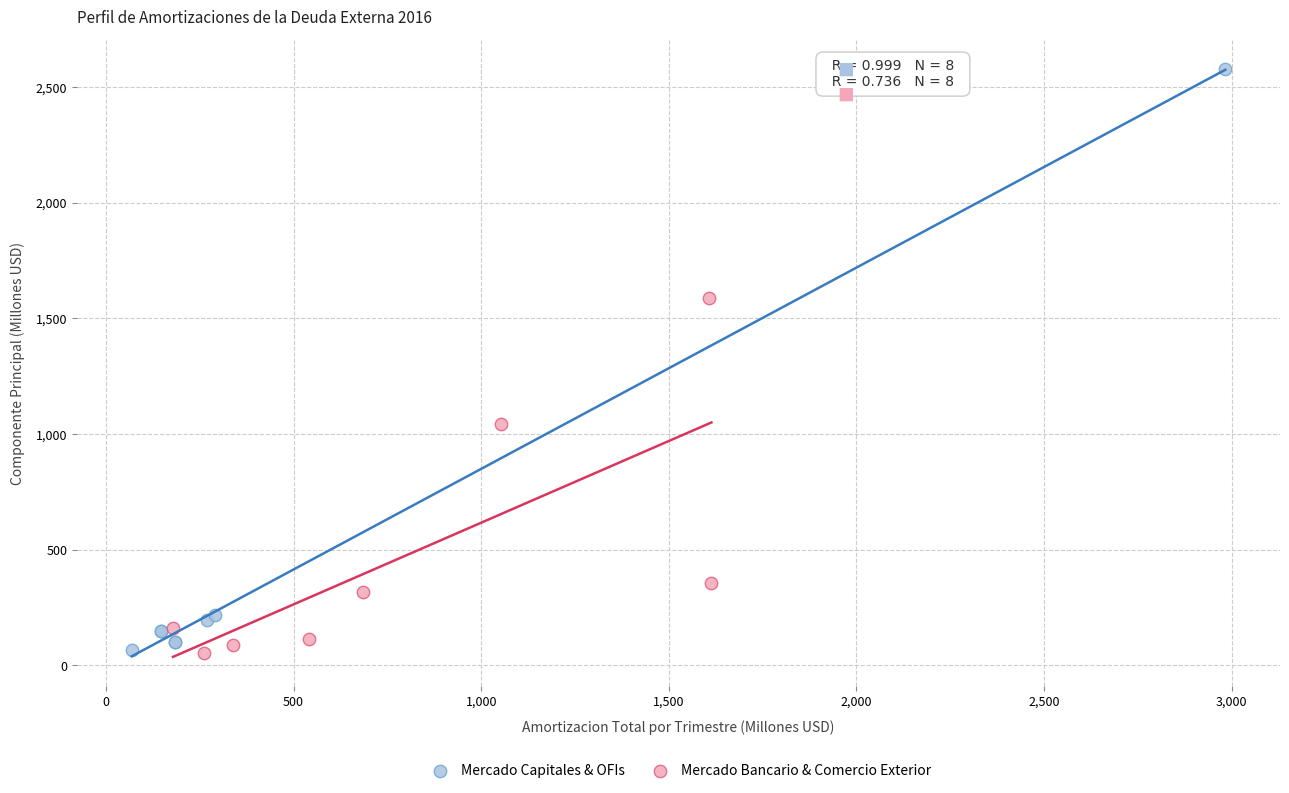

Which series has the widest spread of Y values?

Mercado Capitales & OFIs